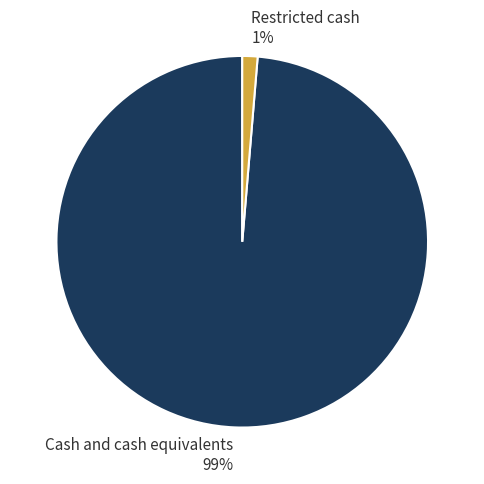

How many slices are in this pie chart?

2